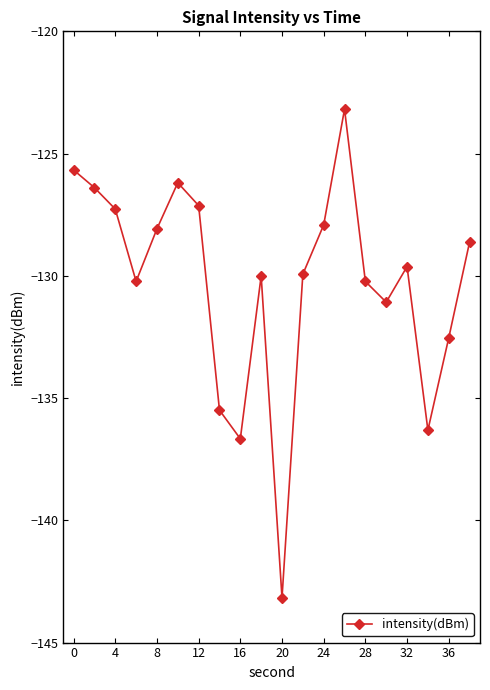

How many points are lower than both their immediate neighbors (excluding endpoints)?

5